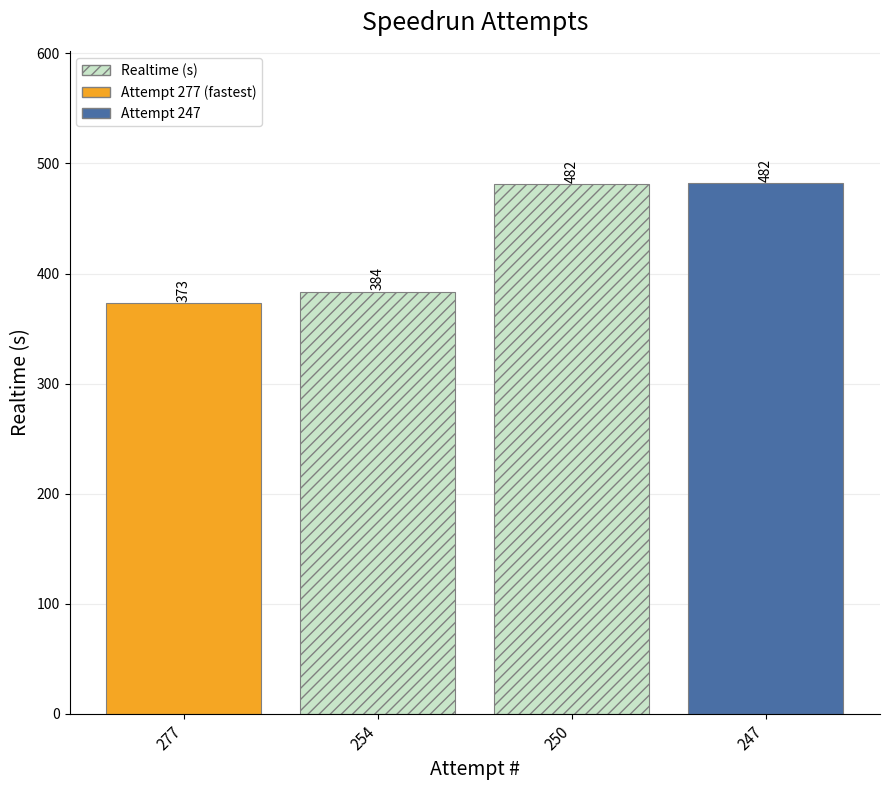

Where is the data nearest to the value 427?

254